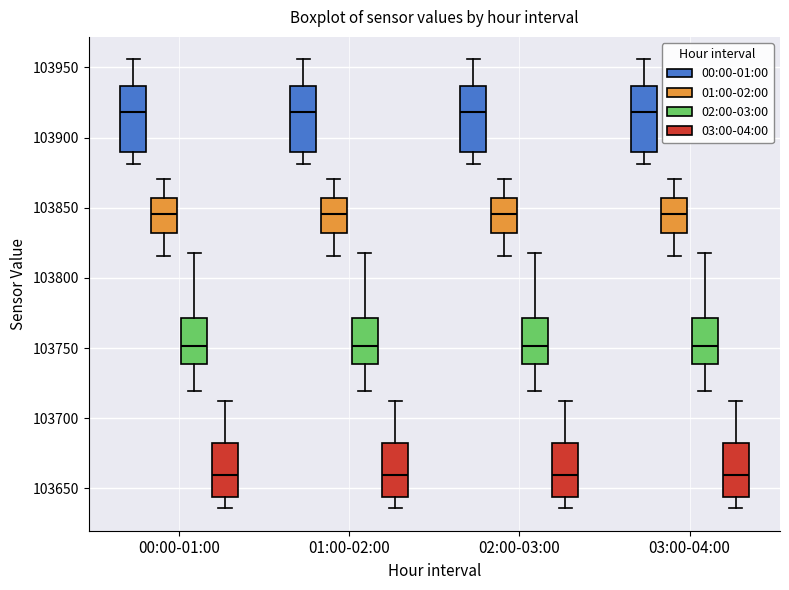

Reading left to right, transcribe this box plot: for each box, give where its median line is, the range the box spans, and where its two whiskers end, as read against the y-axis. The values are not printed on the chart, so give them approximately, as read against the axis.

00:00-01:00 (00:00-01:00): median 103920, box 103890 to 103935, whiskers 103880 to 103955
00:00-01:00 (01:00-02:00): median 103845, box 103830 to 103855, whiskers 103815 to 103870
00:00-01:00 (02:00-03:00): median 103750, box 103740 to 103770, whiskers 103720 to 103815
00:00-01:00 (03:00-04:00): median 103660, box 103645 to 103680, whiskers 103635 to 103710
01:00-02:00 (00:00-01:00): median 103920, box 103890 to 103935, whiskers 103880 to 103955
01:00-02:00 (01:00-02:00): median 103845, box 103830 to 103855, whiskers 103815 to 103870
01:00-02:00 (02:00-03:00): median 103750, box 103740 to 103770, whiskers 103720 to 103815
01:00-02:00 (03:00-04:00): median 103660, box 103645 to 103680, whiskers 103635 to 103710
02:00-03:00 (00:00-01:00): median 103920, box 103890 to 103935, whiskers 103880 to 103955
02:00-03:00 (01:00-02:00): median 103845, box 103830 to 103855, whiskers 103815 to 103870
02:00-03:00 (02:00-03:00): median 103750, box 103740 to 103770, whiskers 103720 to 103815
02:00-03:00 (03:00-04:00): median 103660, box 103645 to 103680, whiskers 103635 to 103710
03:00-04:00 (00:00-01:00): median 103920, box 103890 to 103935, whiskers 103880 to 103955
03:00-04:00 (01:00-02:00): median 103845, box 103830 to 103855, whiskers 103815 to 103870
03:00-04:00 (02:00-03:00): median 103750, box 103740 to 103770, whiskers 103720 to 103815
03:00-04:00 (03:00-04:00): median 103660, box 103645 to 103680, whiskers 103635 to 103710